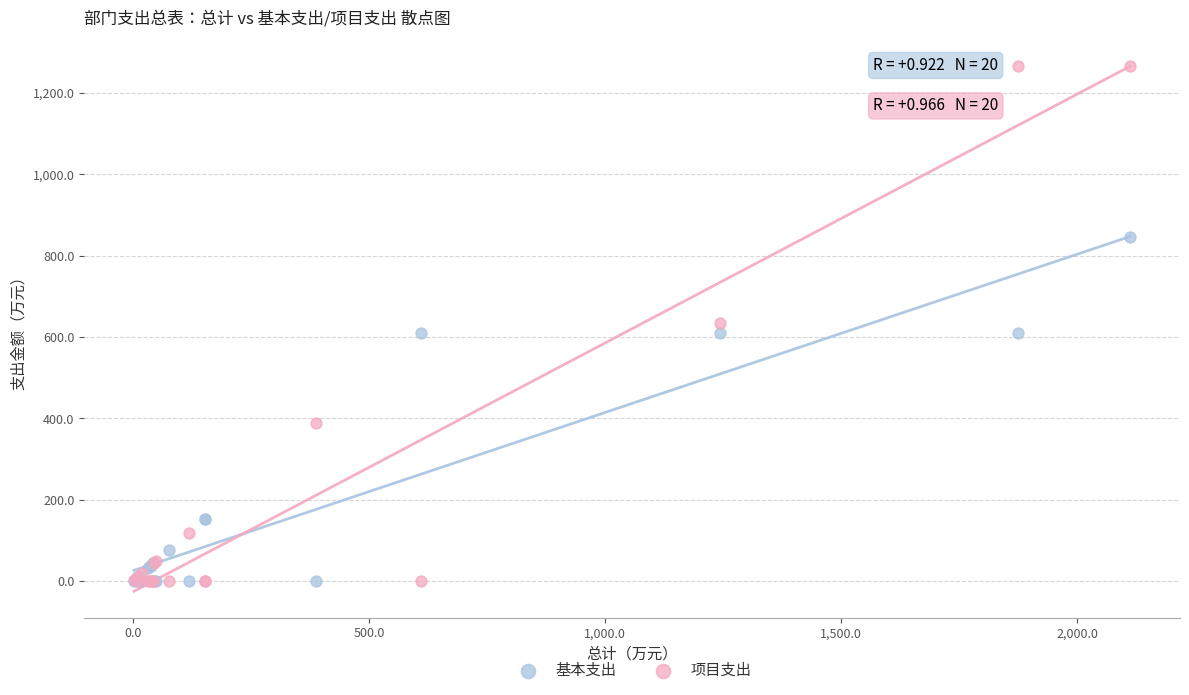

In the 基本支出 series, what Y value is closest to 423?

609.5